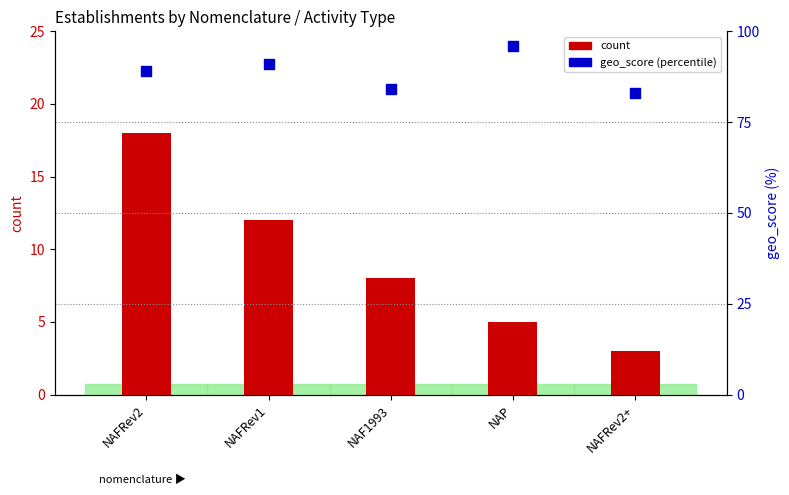

At which category is the sum across all series the highest?

NAFRev2